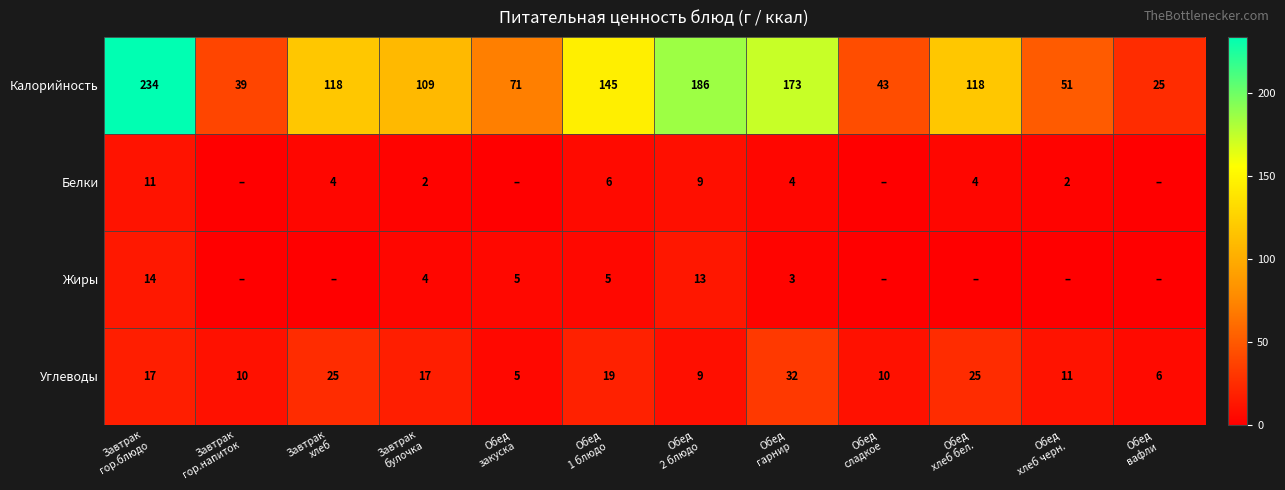

What is the sum of all Углеводы values?

186